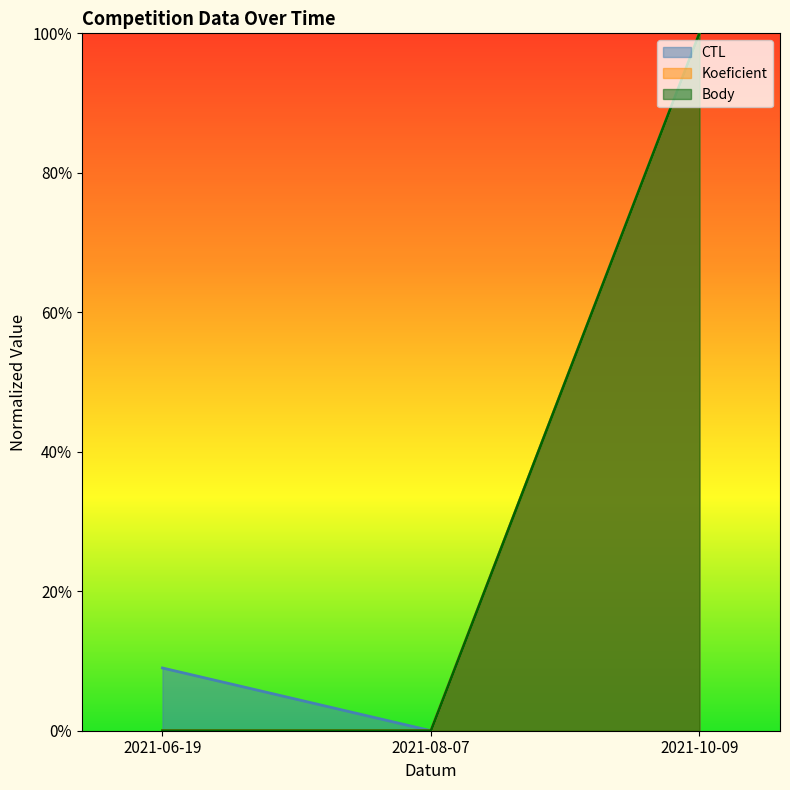

At which category is the sum across all series the highest?

2021-10-09